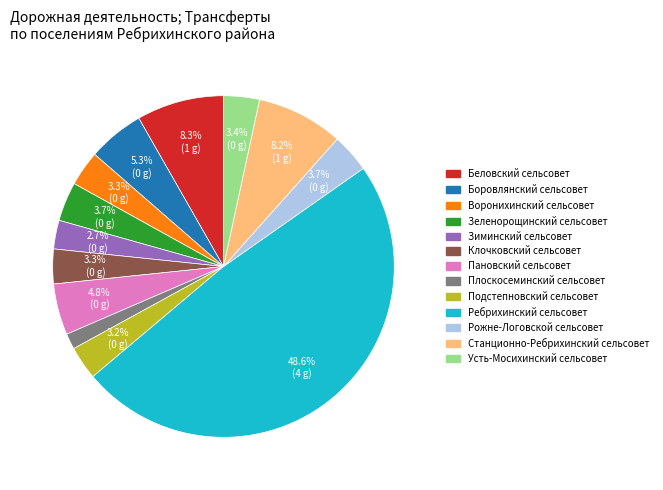

To the nearest percent, what is the combined percentage of Плоскосеминский сельсовет and Подстепновский сельсовет?

5%